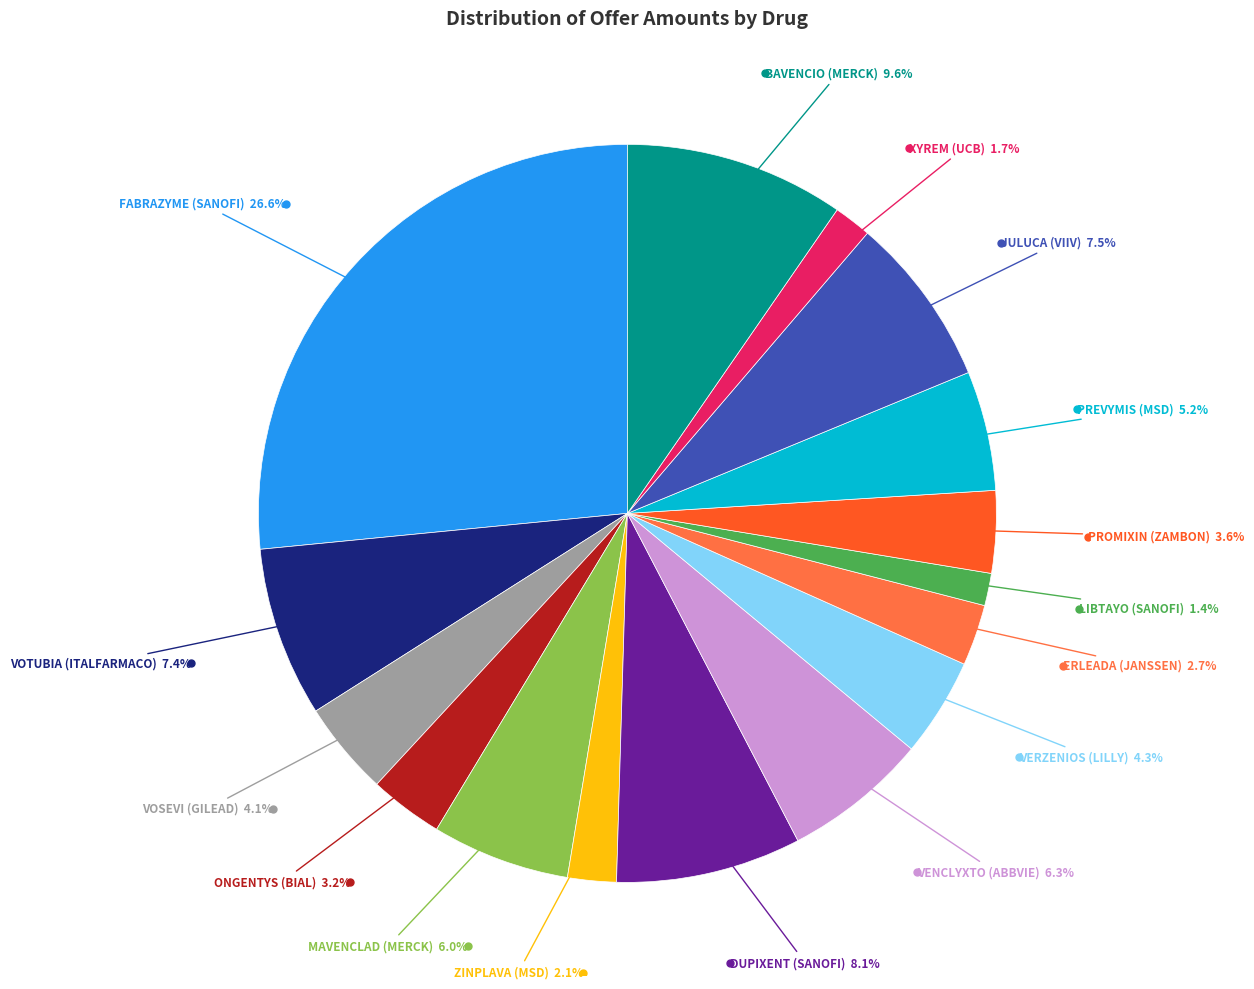

Is there a majority slice in this chart?

No